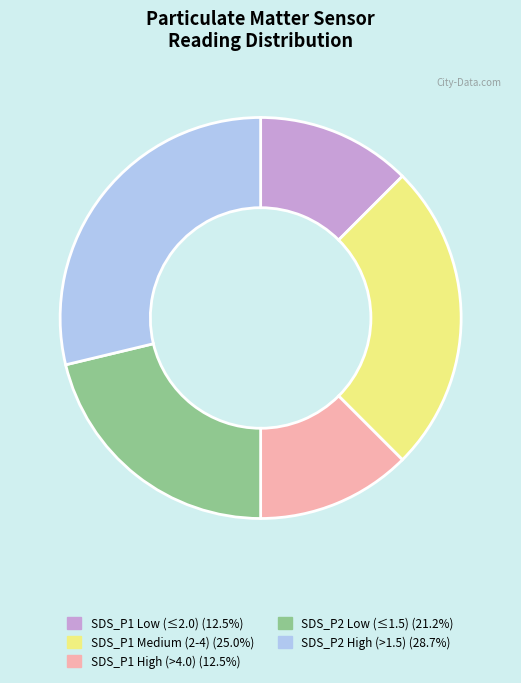

Does any single category account for the majority?

No